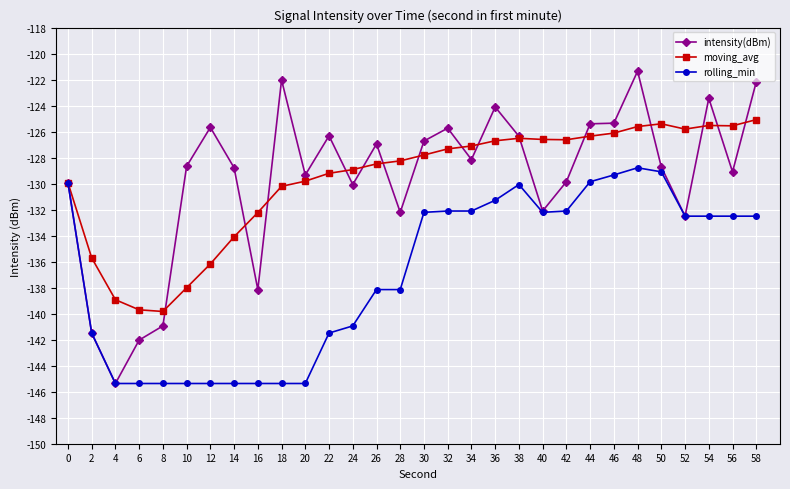

At which category does the chart reach its peak across all series?

48